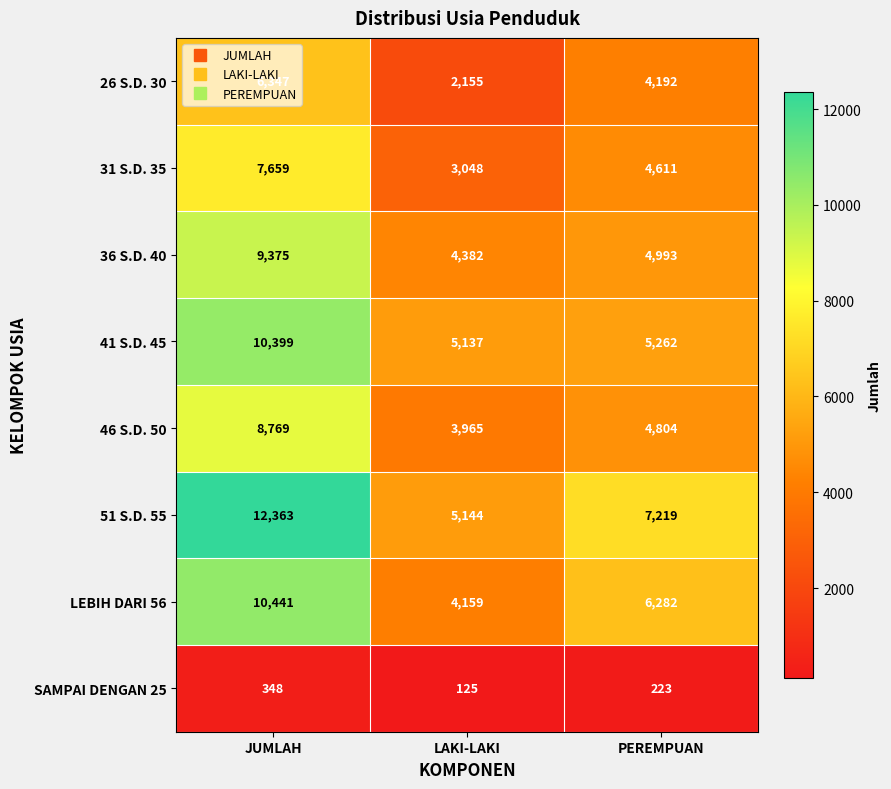

At how many categories does at least one series exceed 10727?

1